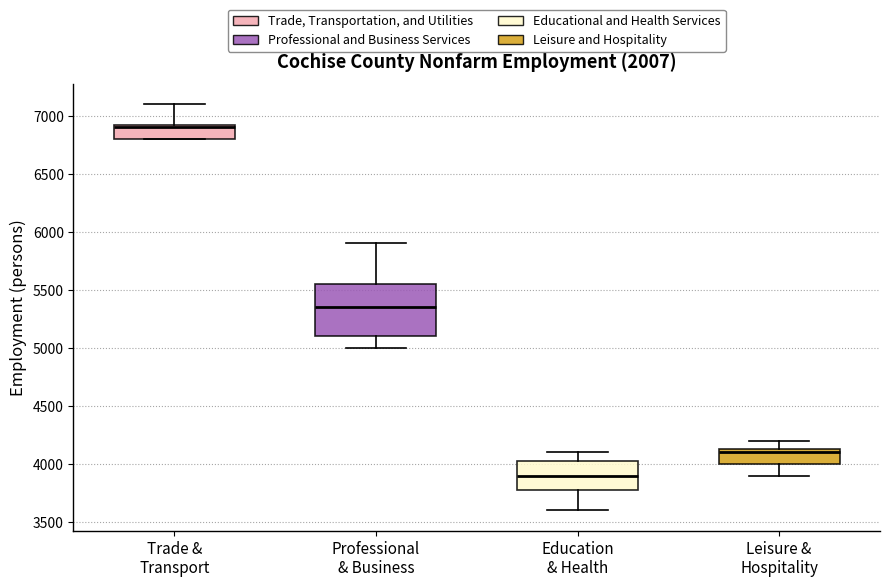

Which box's median line is the lowest?

Education & Health